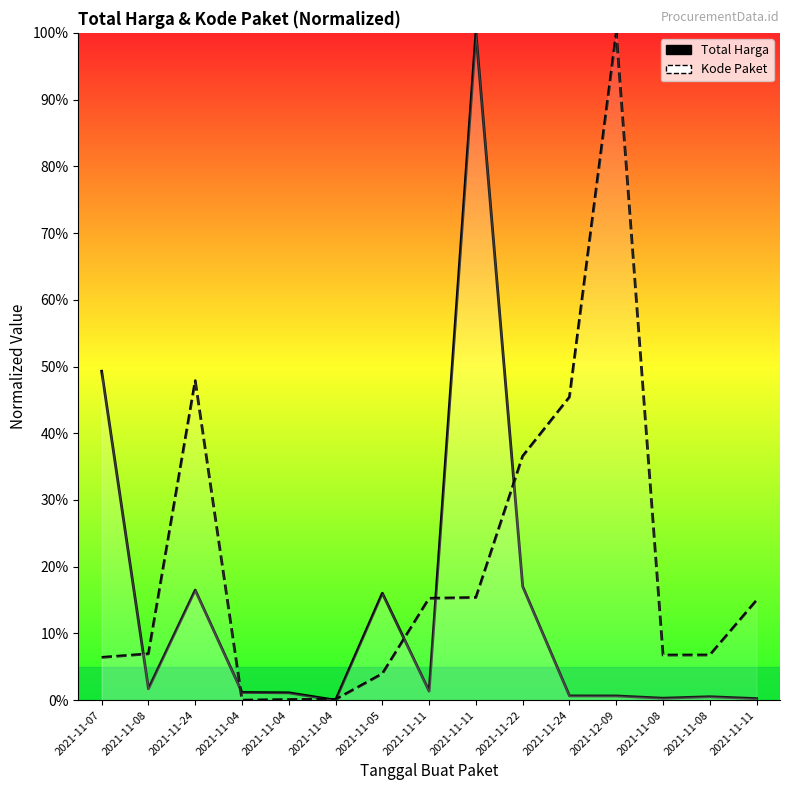

How many times do Total Harga and Kode Paket cross each other?

7